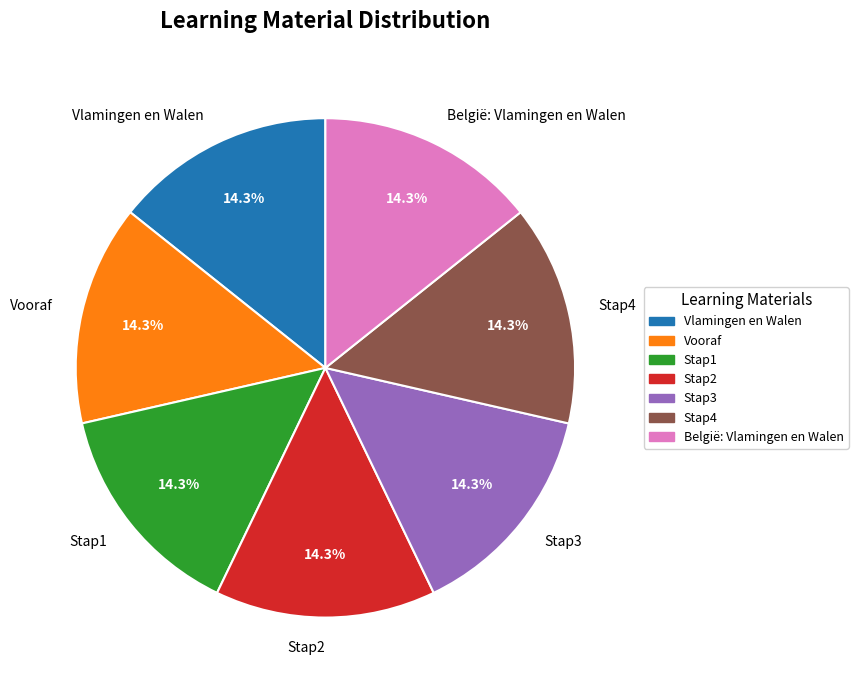

True or false: Stap4 accounts for 14% of the total.

True